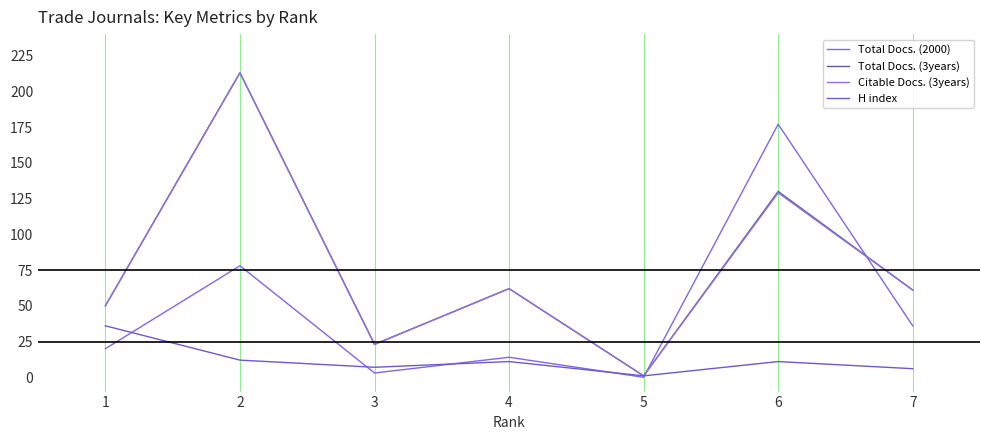

Count the number of data series in this chart.

4